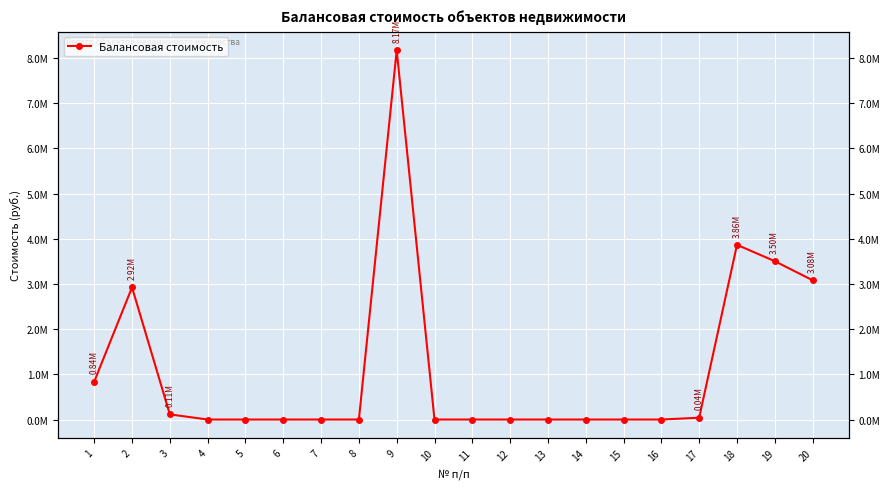

Rank the categories by value from highest to lowest.

9, 18, 19, 20, 2, 1, 3, 17, 4, 5, 6, 7, 8, 10, 11, 12, 13, 14, 15, 16